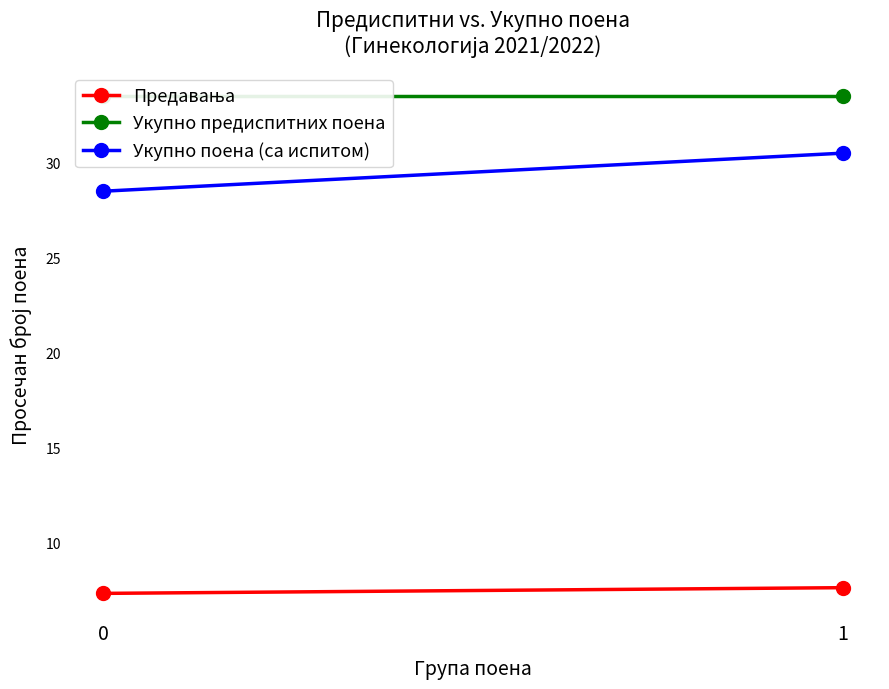

What value does the Укупно поена (са испитом) series have at 0?

28.5